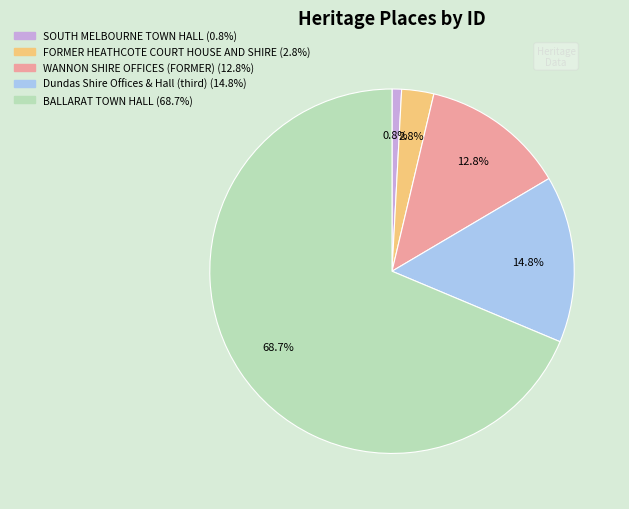

To the nearest percent, what is the combined percentage of BALLARAT TOWN HALL and FORMER HEATHCOTE COURT HOUSE AND SHIRE?

72%